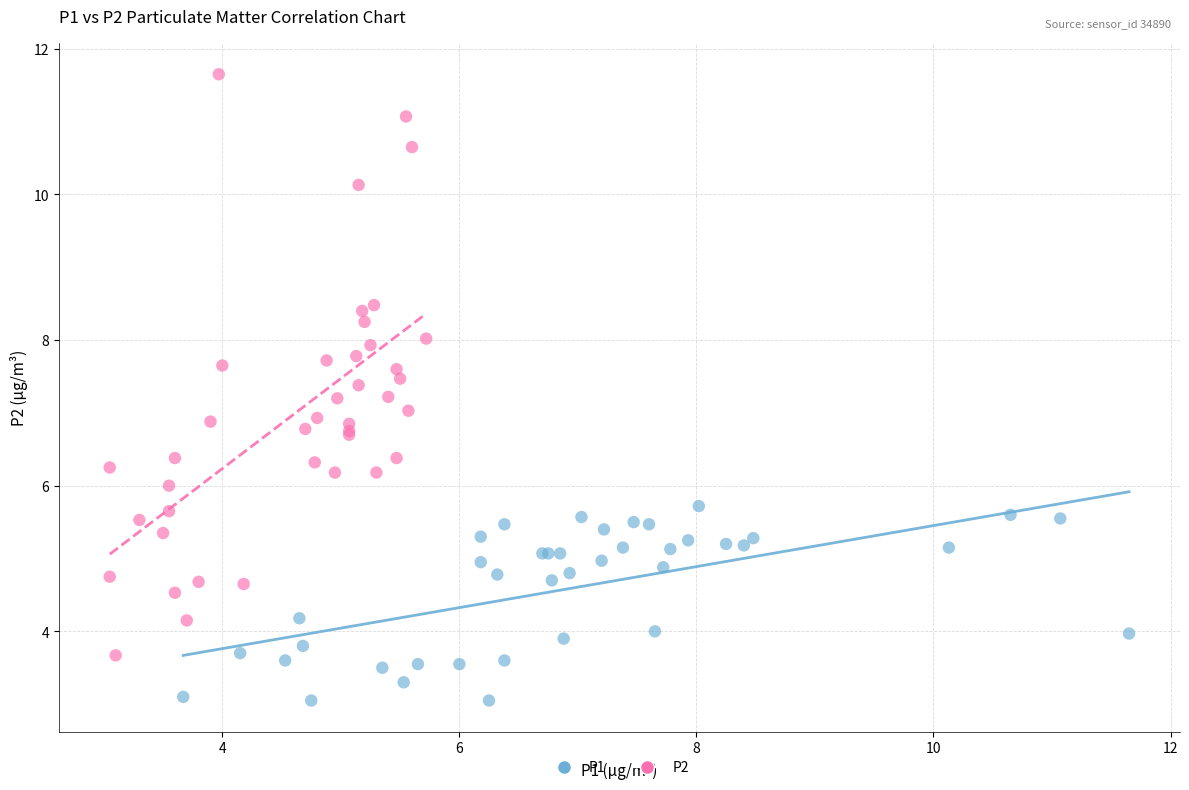

Which series has the widest spread of Y values?

P2